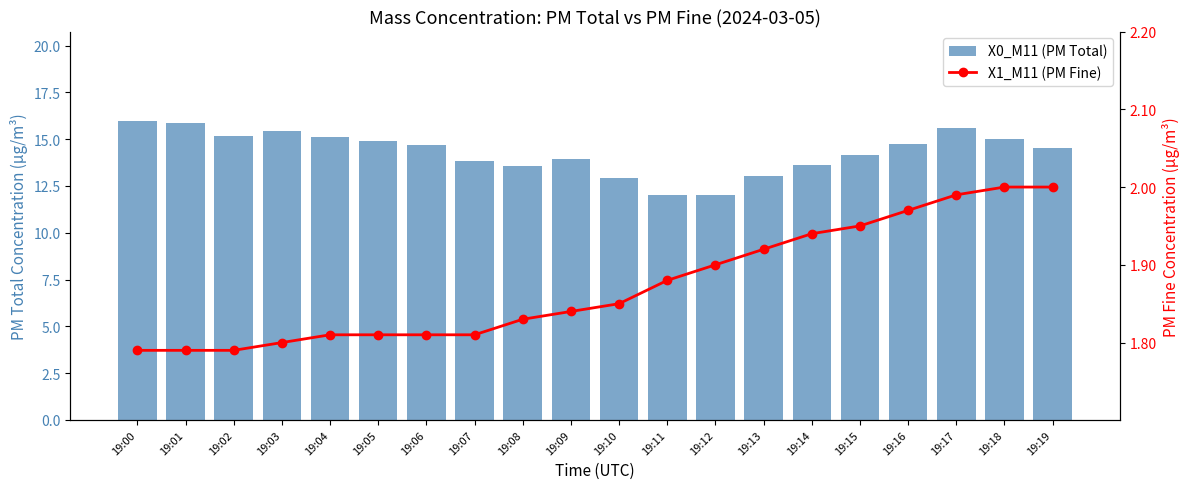

At which category is the sum across all series the highest?

19:00